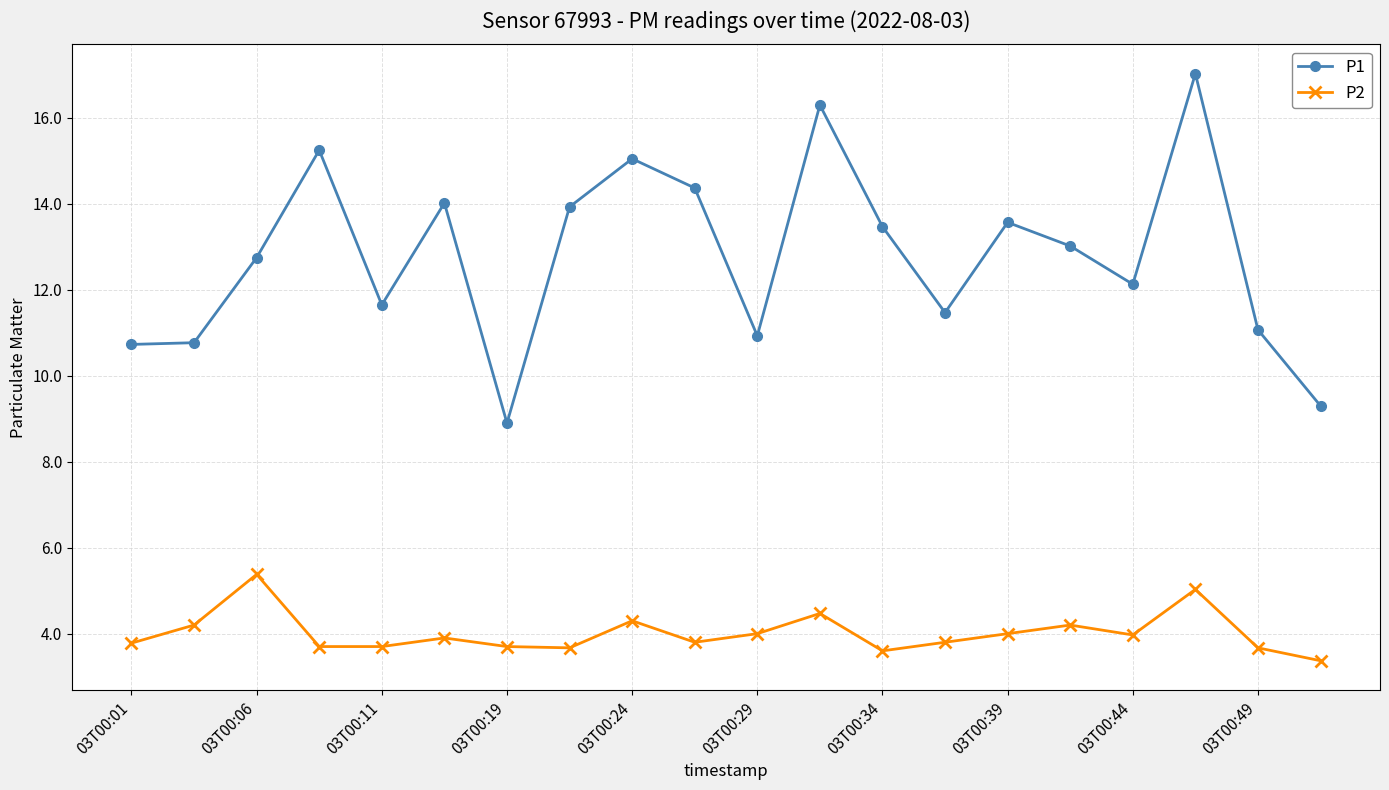

True or false: P2 has more than 2 points higher than both neighbors.

True